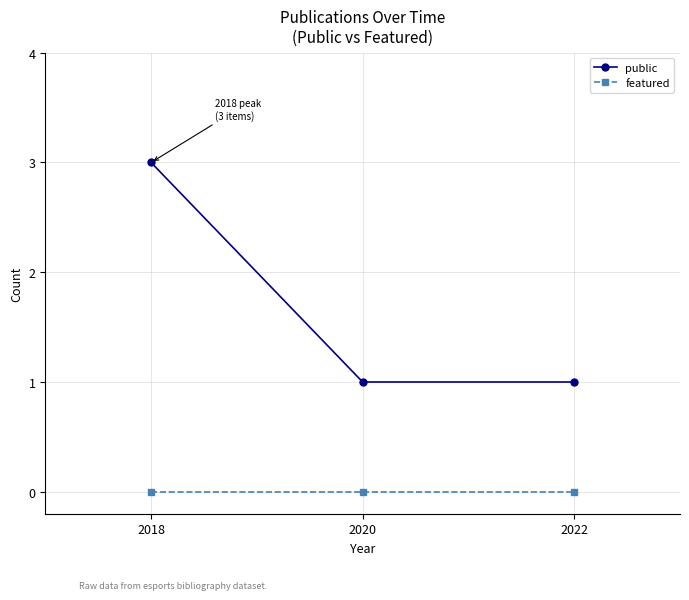

What is the difference between the maximum and minimum values in the public series?

2